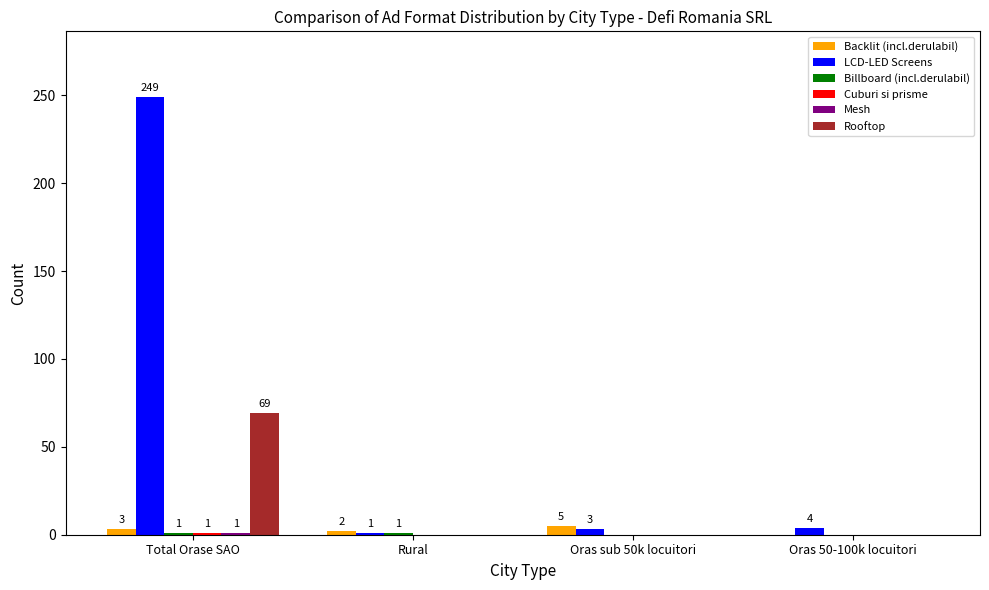

At which label does LCD-LED Screens first exceed 4?

Total Orase SAO